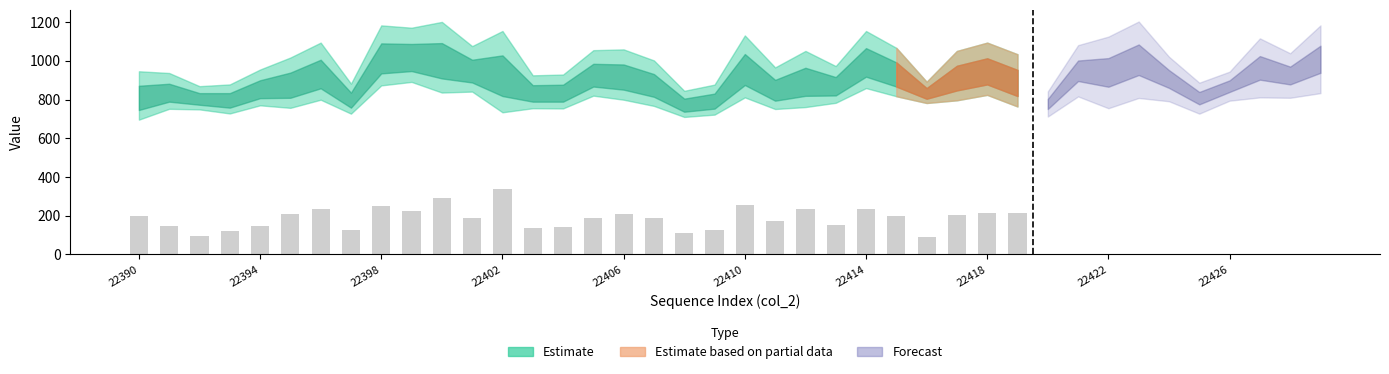

What is the difference between the maximum and second lowest values?

240